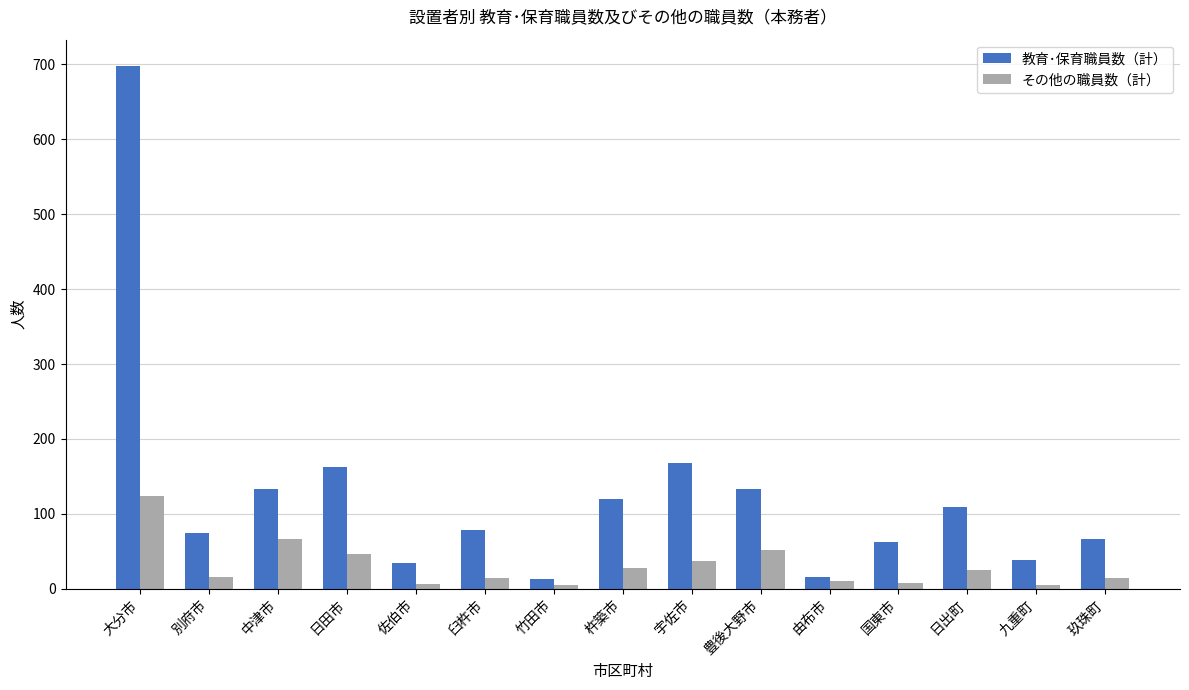

Rank the series by their average value, from highest to lowest.

教育･保育職員数（計）, その他の職員数（計）